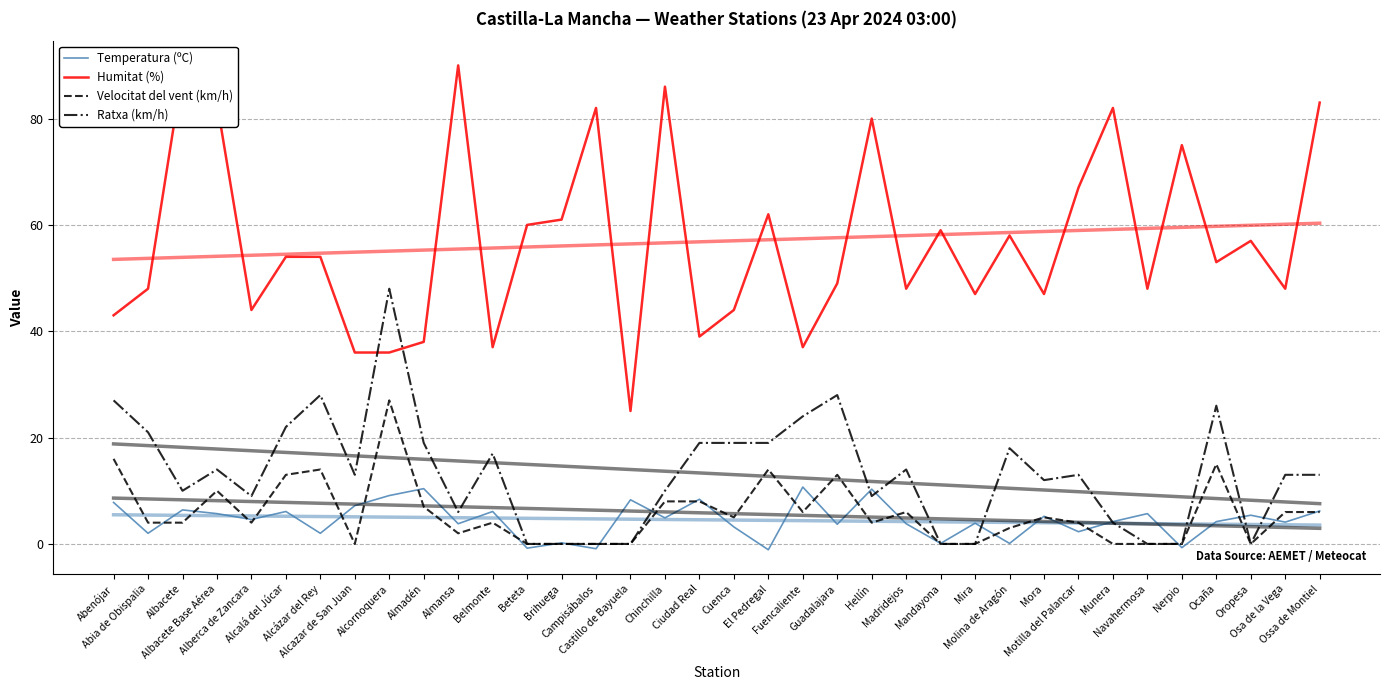

List the series in order of their peak value, lowest first.

Temperatura (ºC), Velocitat del vent (km/h), Ratxa (km/h), Humitat (%)